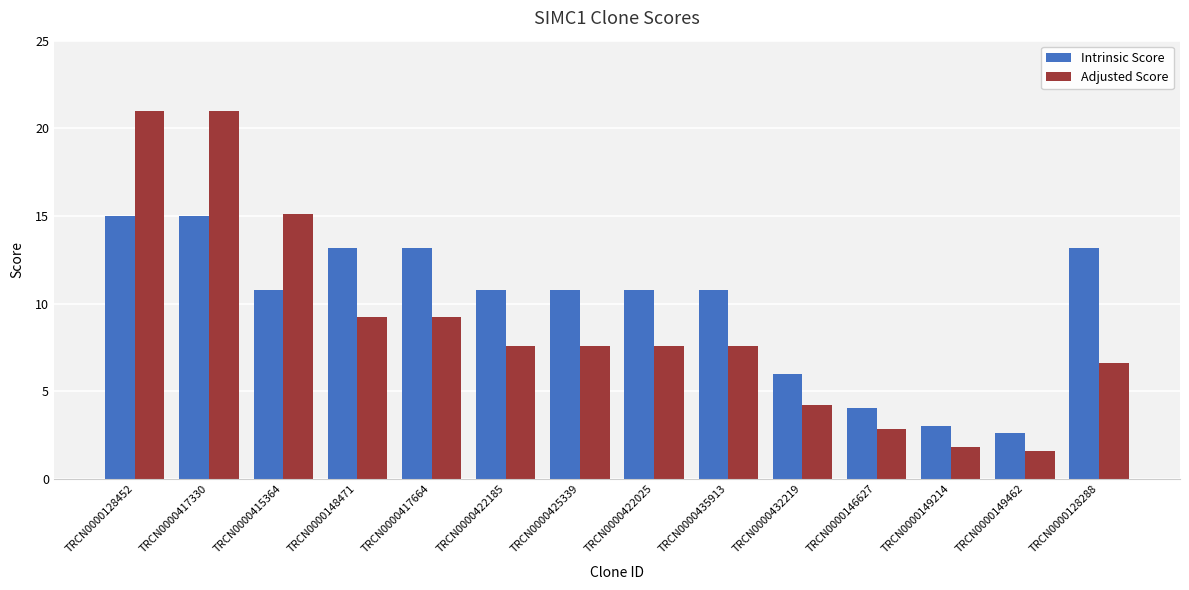

What position from the left is TRCN0000148471?

4